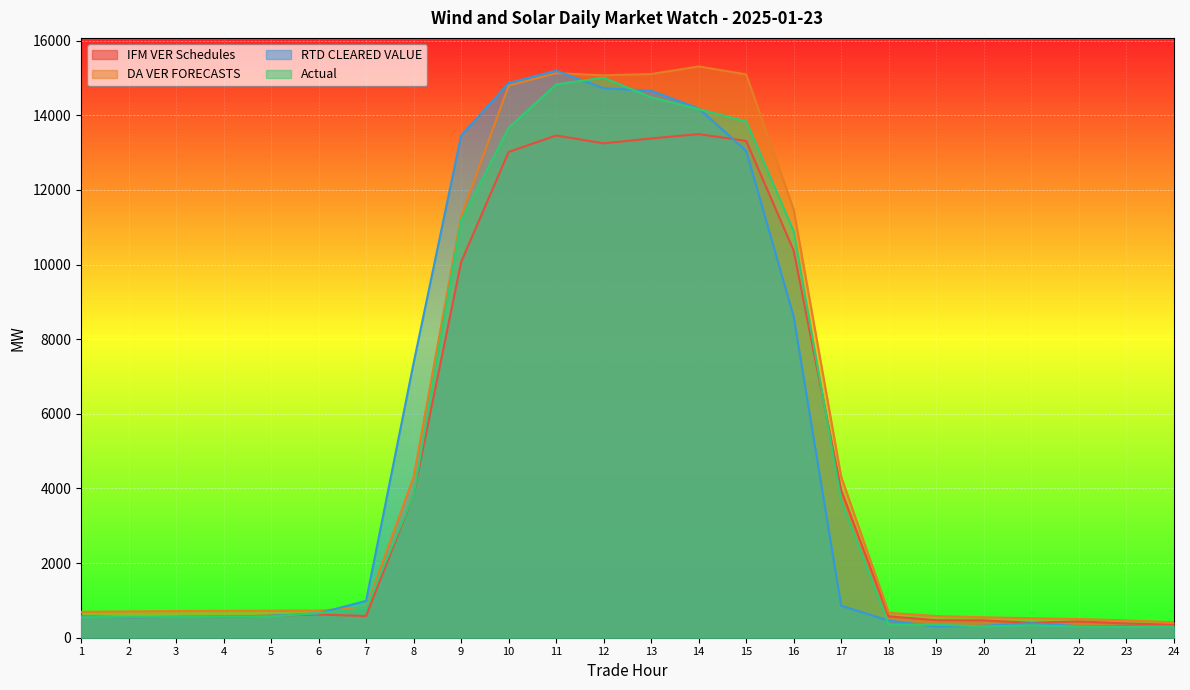

At which category does RTD CLEARED VALUE reach its first local valley?

2